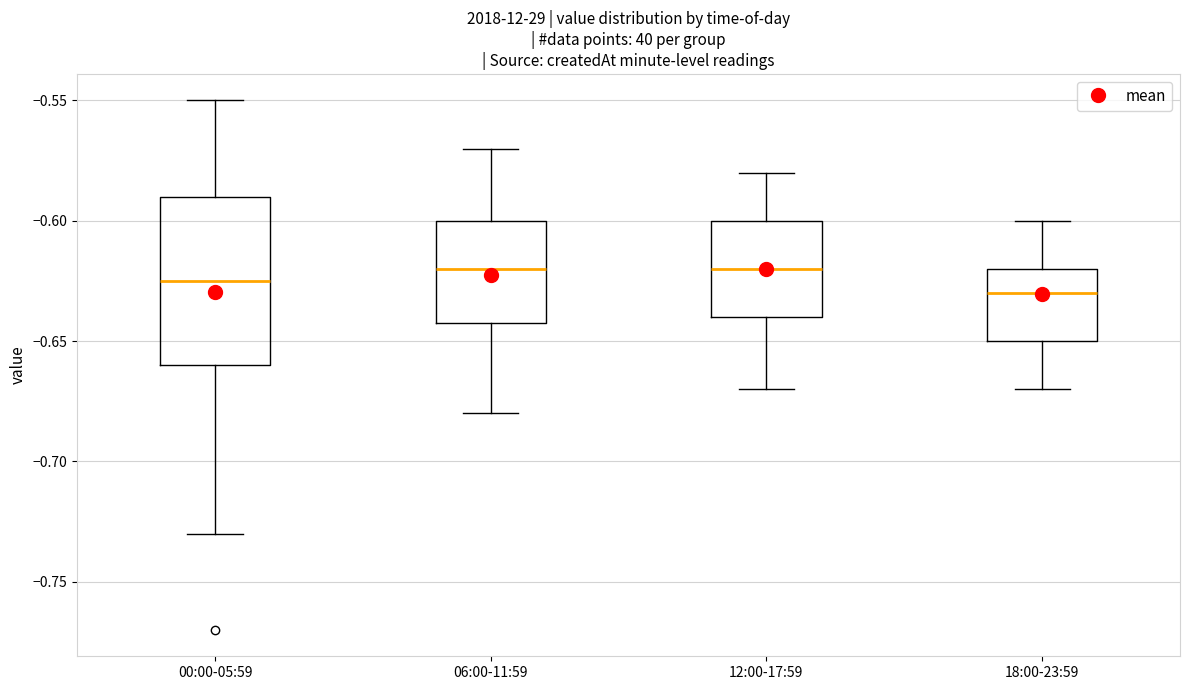

Where does the lower whisker of the box for 12:00-17:59 end on the y-axis? The values are not printed on the chart, so give them approximately, as read against the axis.

-0.670